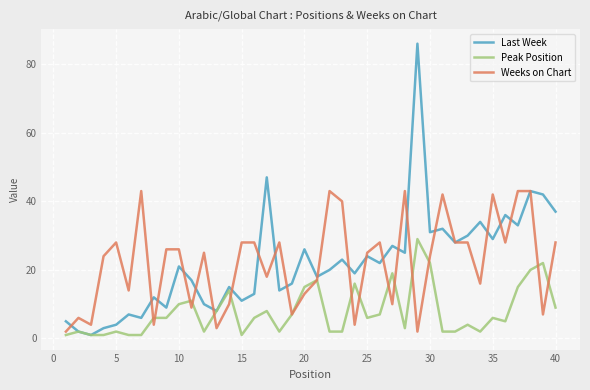

Which series has the largest range (max minus min)?

Last Week